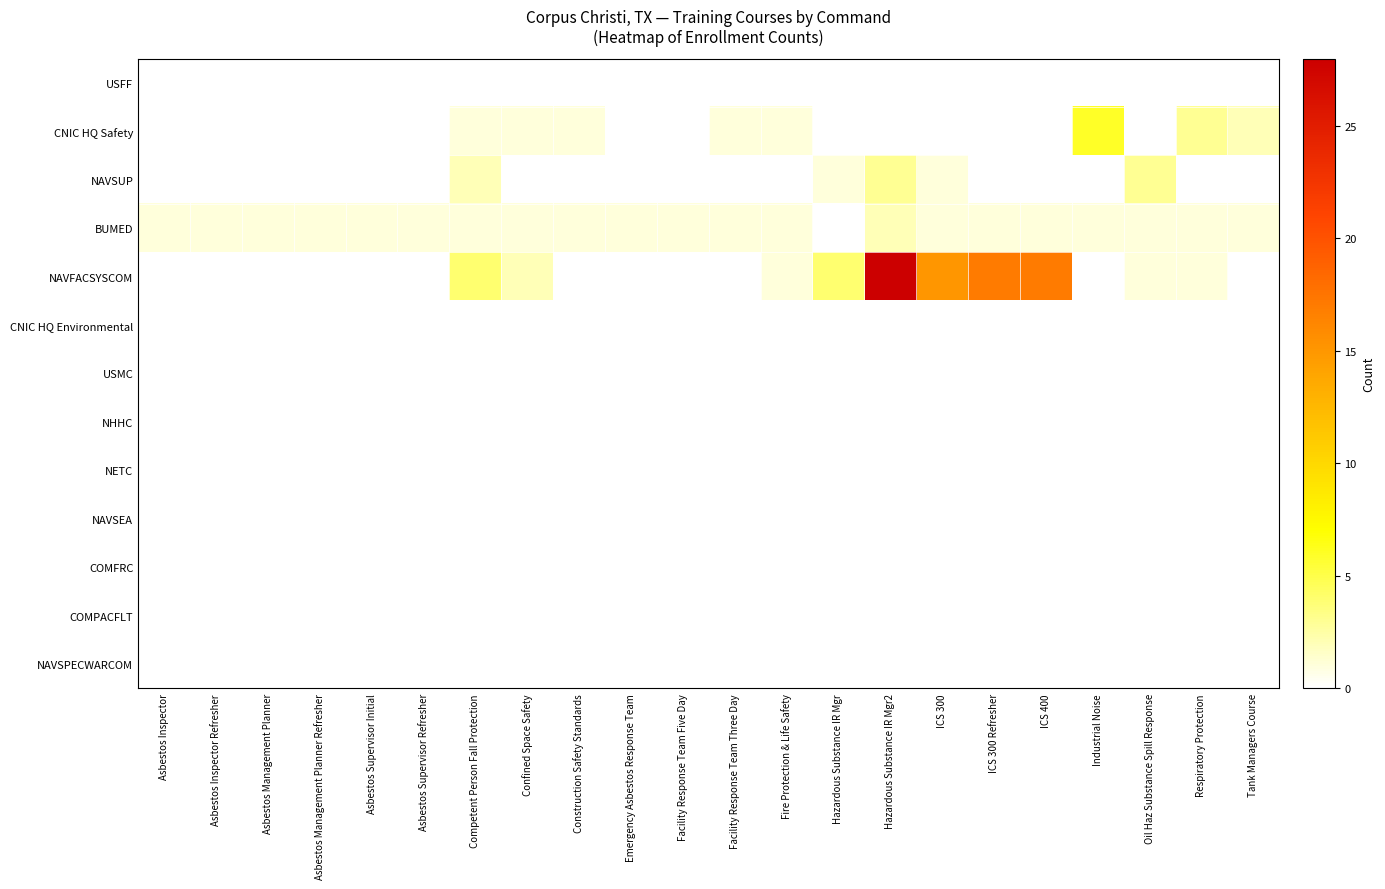

How many data points does each series have?

22